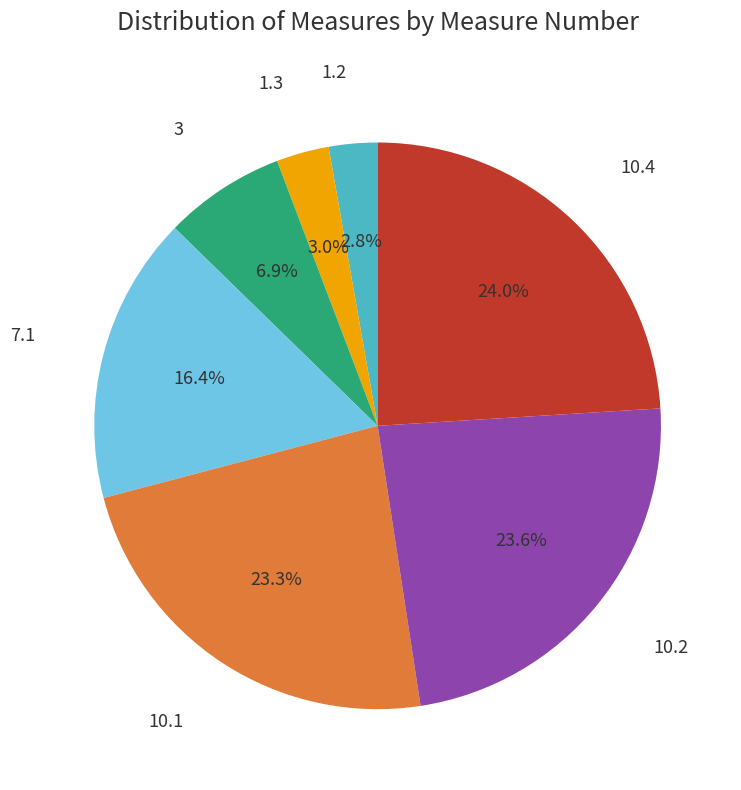

Which has a higher value, 1.2 or 7.1?

7.1